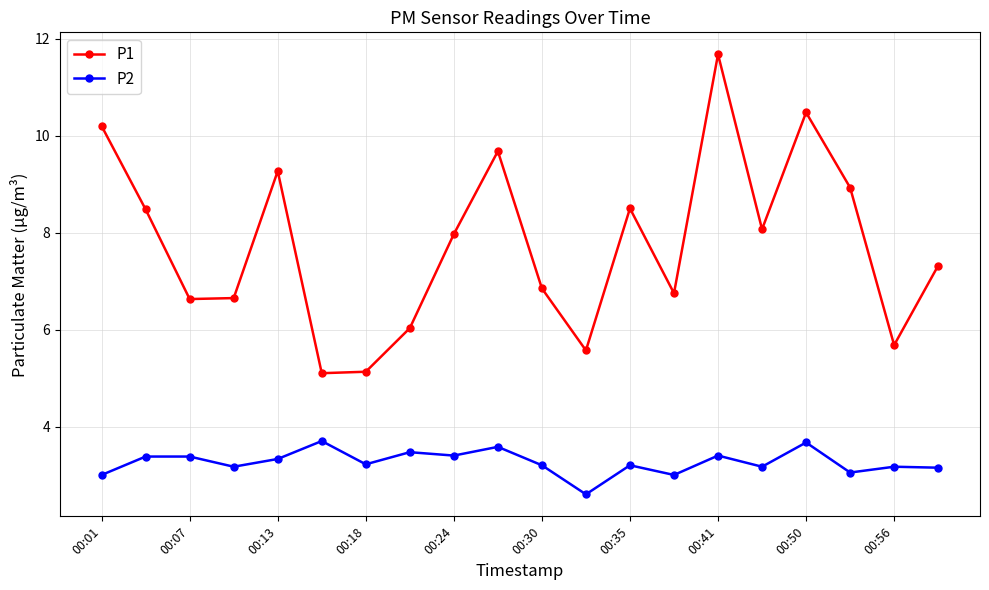

True or false: P1 has more than 1 interior local peaks.

True